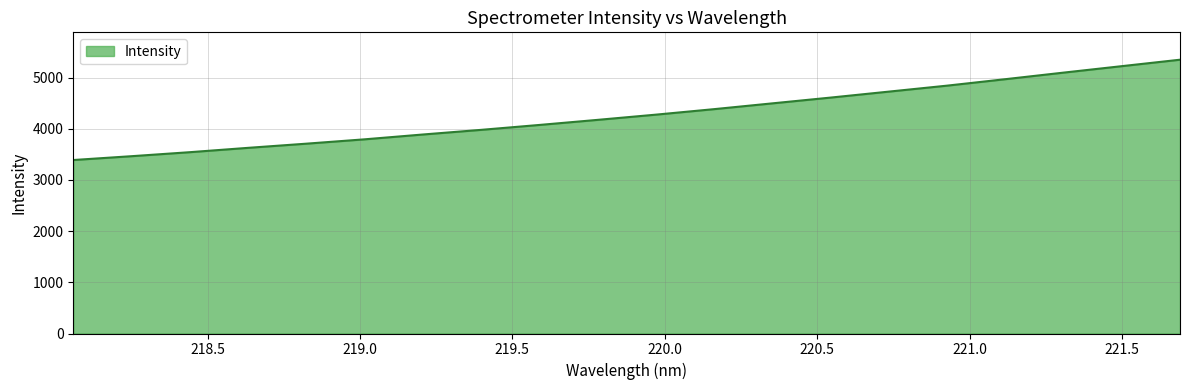

How many lines are shown in the chart?

1